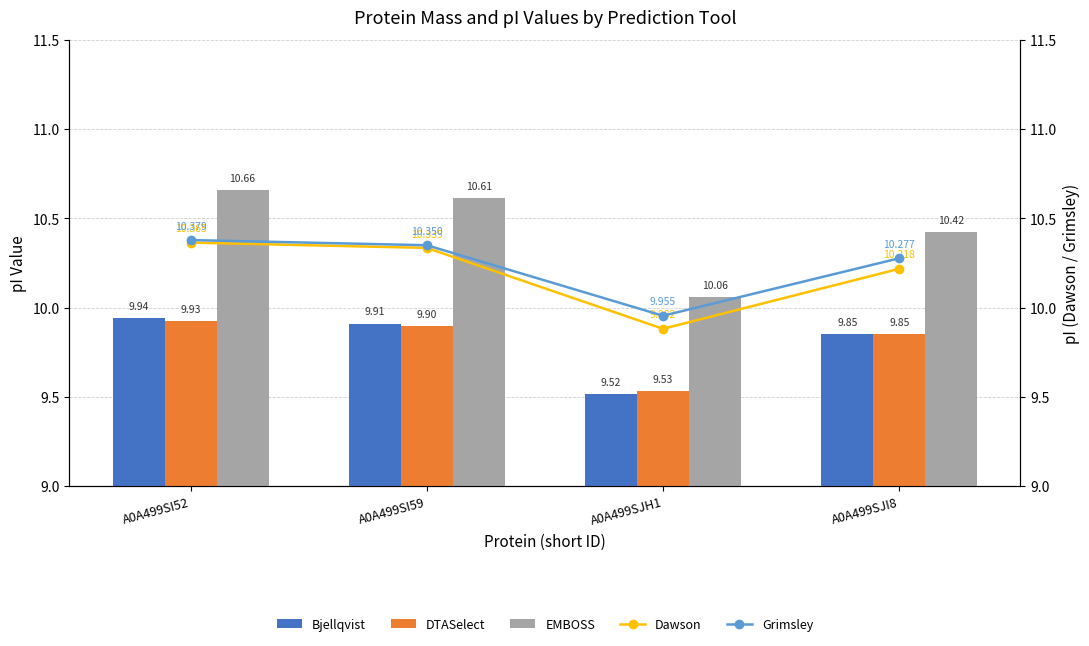

At which category does the chart reach its minimum across all series?

A0A499SJH1